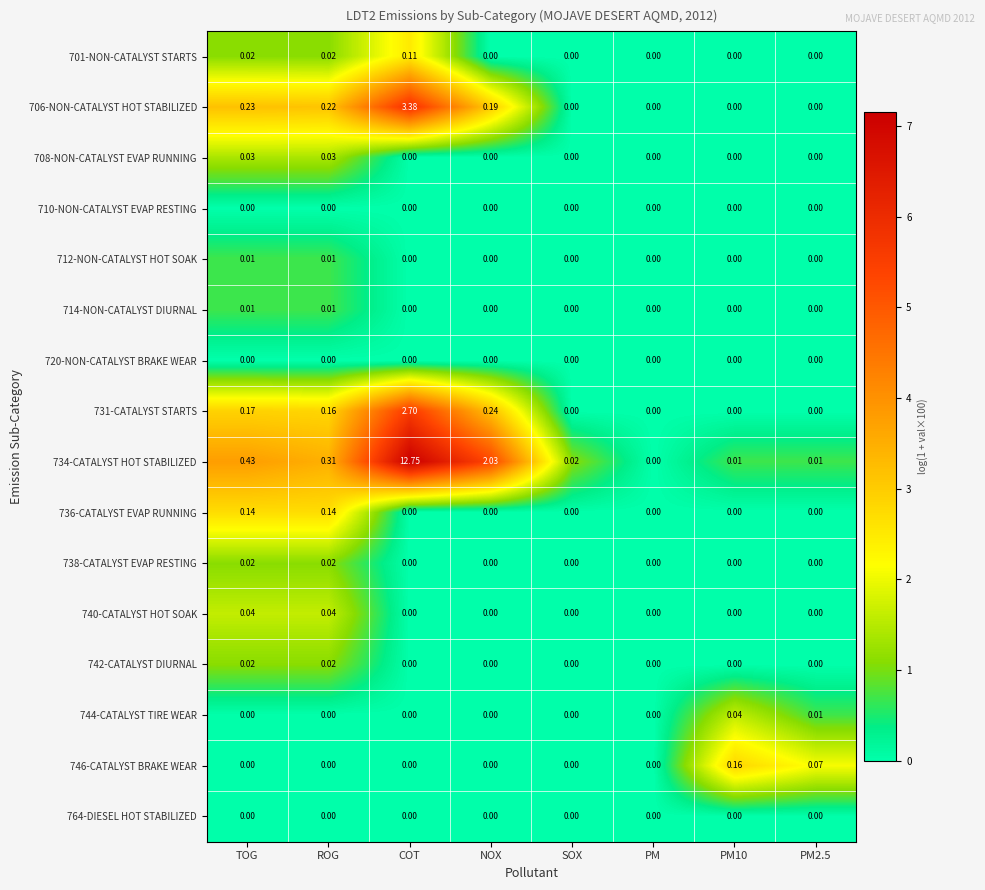

At which category is the sum across all series the highest?

COT